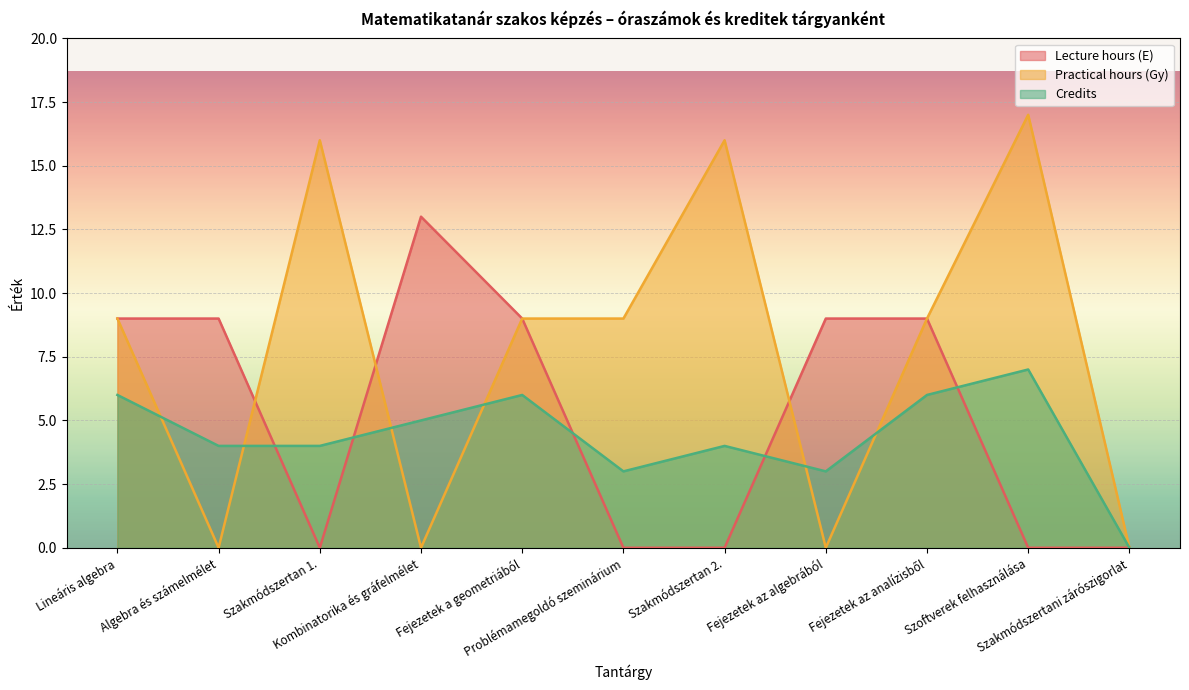

Reading left to right, what are all the values shown in this chart?

Lecture hours (E): 9	9	0	13	9	0	0	9	9	0	0
Practical hours (Gy): 9	0	16	0	9	9	16	0	9	17	0
Credits: 6	4	4	5	6	3	4	3	6	7	0